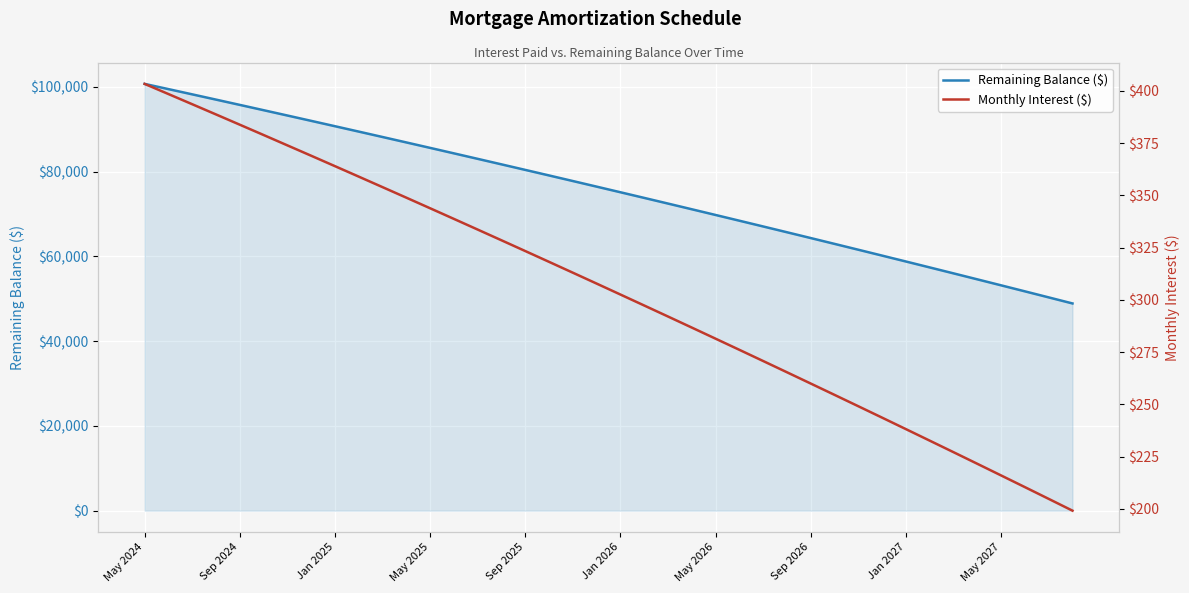

The value of Remaining Balance ($) at Jan 2027 is 58781. True or false?

True